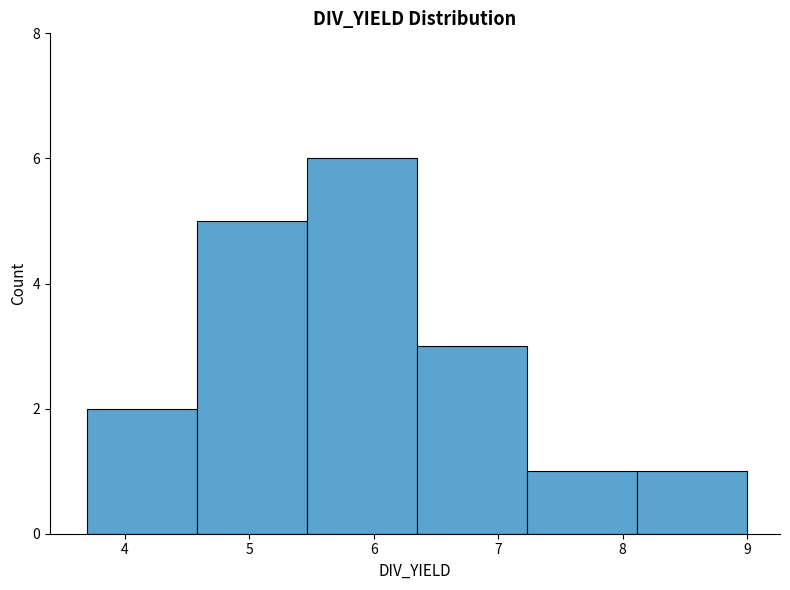

How tall is the bar that spans 5.5 to 6.4 on the x-axis? Neither the bar edges nor the heights are printed on the chart, so give them approximately, as read against the axes.

6